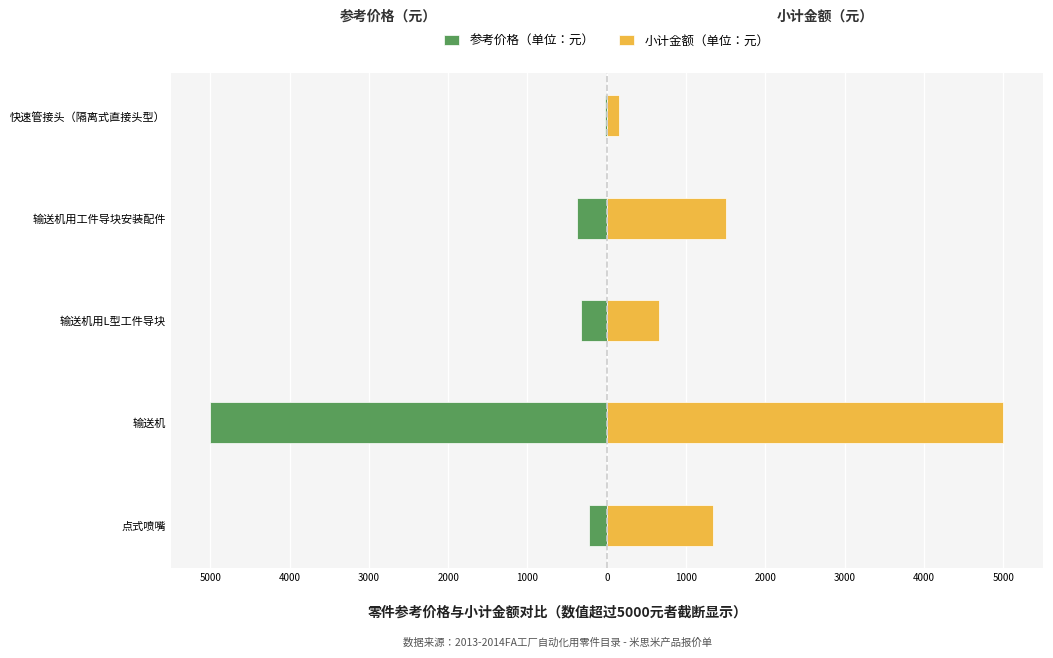

Which series changed the most between 5000 and 3000?

小计金额（单位：元）